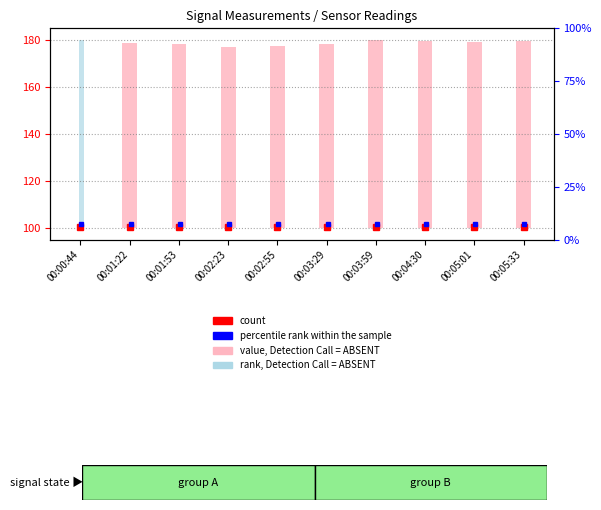

Reading left to right, extract all data points from this chart.

count: 100.5	100.5	100.5	100.5	100.5	100.5	100.5	100.5	100.5	100.5
percentile rank within the sample: 101.5	101.5	101.5	101.5	101.5	101.5	101.5	101.5	101.5	101.5
value, Detection Call = ABSENT: 0.0	78.7	78.3	77.0	77.4	78.4	80.0	79.6	79.2	79.6
rank, Detection Call = ABSENT: 80.0	0.0	0.0	0.0	0.0	0.0	0.0	0.0	0.0	0.0